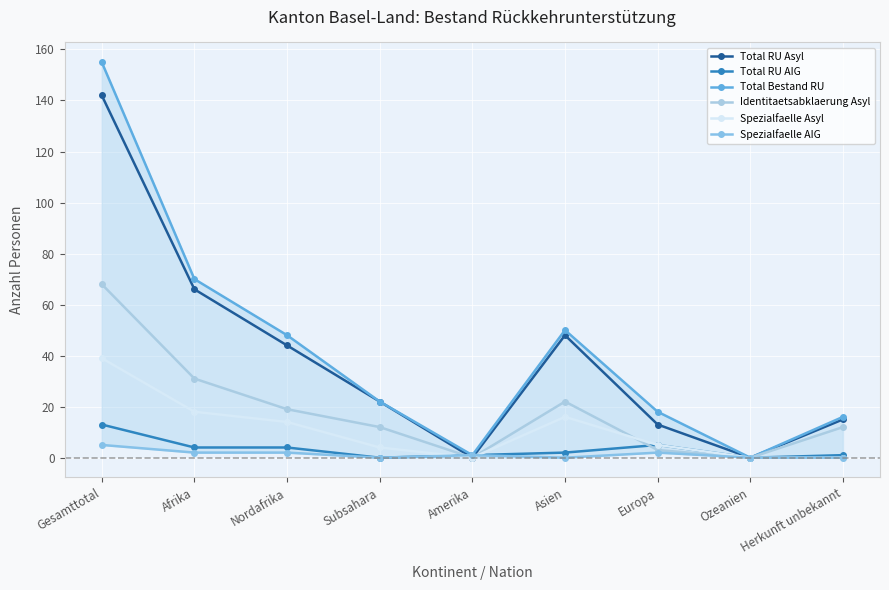

Between Europa and Gesamttotal, which is larger?

Gesamttotal